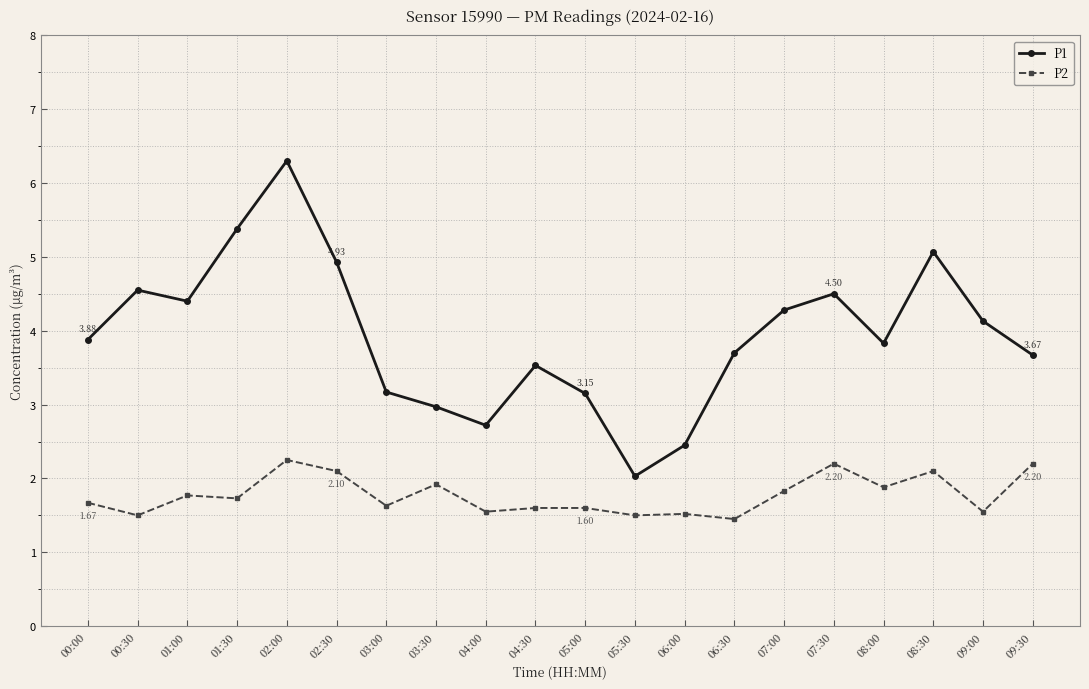

At which label does P1 reach its minimum?

05:30